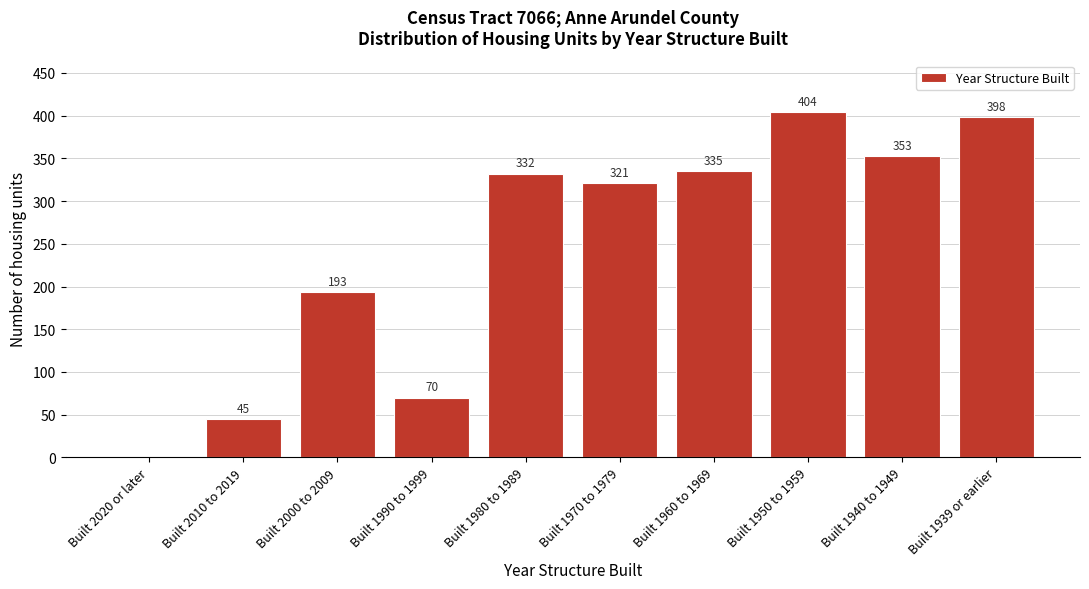

Reading left to right, extract all data points from this chart.

Built 2020 or later=0	Built 2010 to 2019=45	Built 2000 to 2009=193	Built 1990 to 1999=70	Built 1980 to 1989=332	Built 1970 to 1979=321	Built 1960 to 1969=335	Built 1950 to 1959=404	Built 1940 to 1949=353	Built 1939 or earlier=398